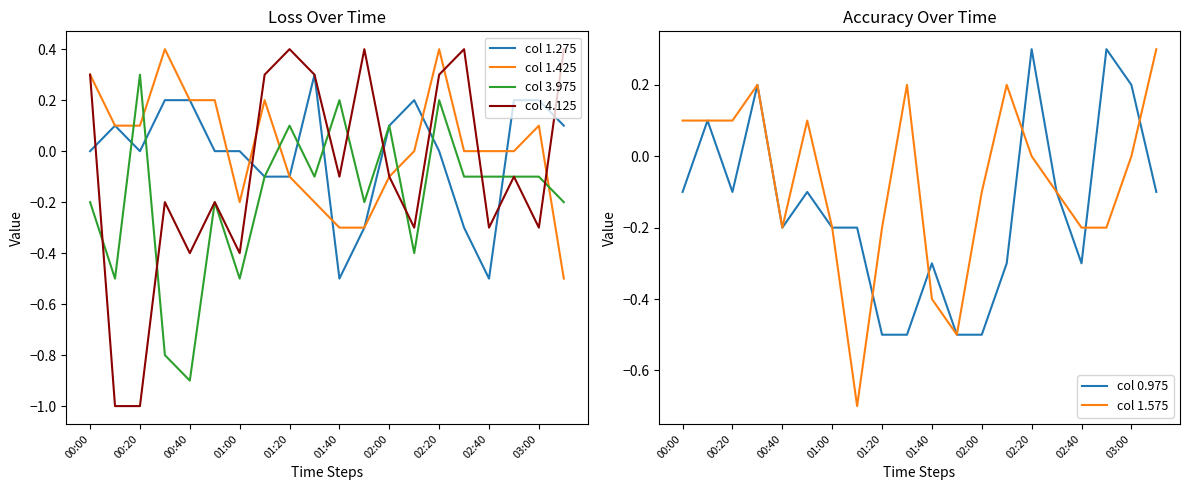

Is the value of col 3.975 at 02:00 greater than the value of col 1.275 at 00:20?

Yes